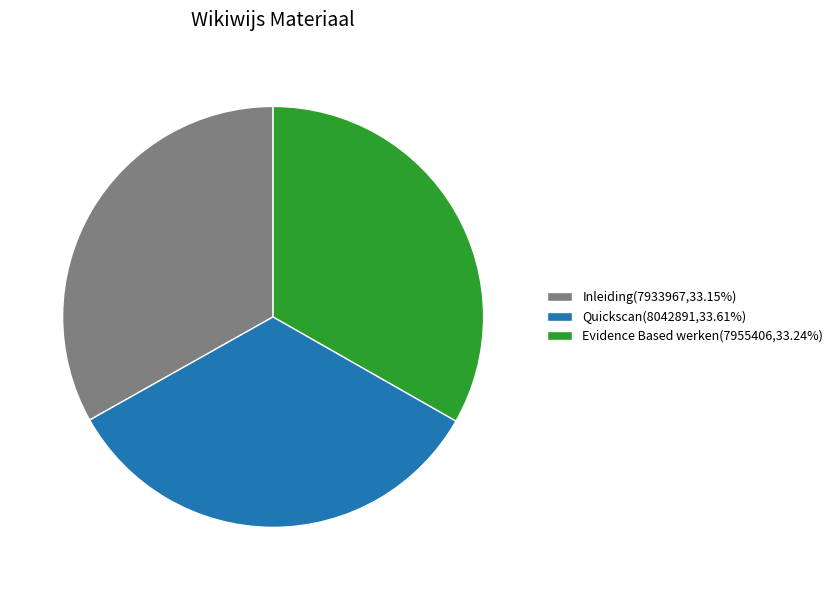

Is there a majority slice in this chart?

No